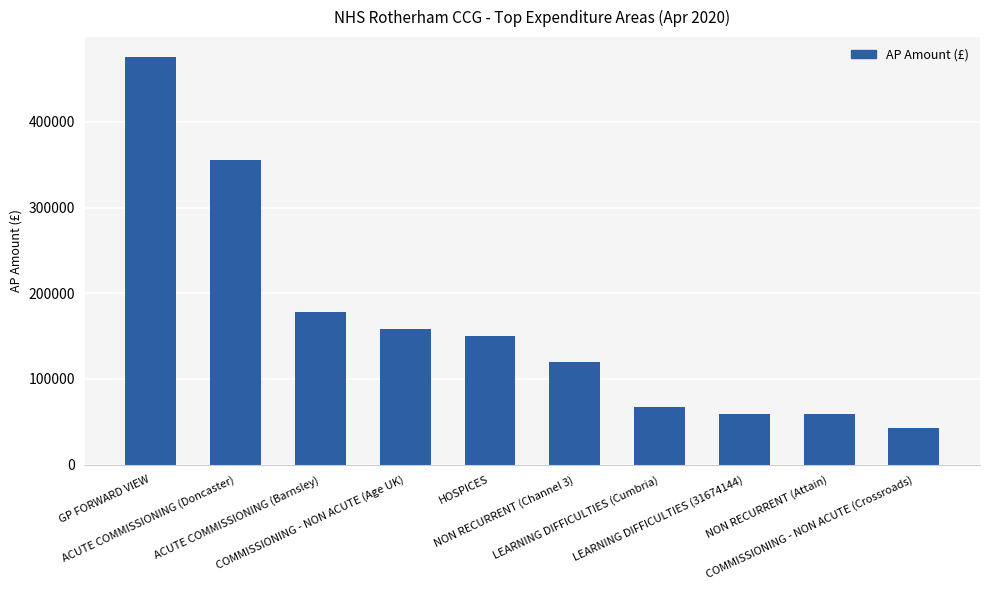

The chart shows a value of 120000 at NON RECURRENT (Channel 3). True or false?

True